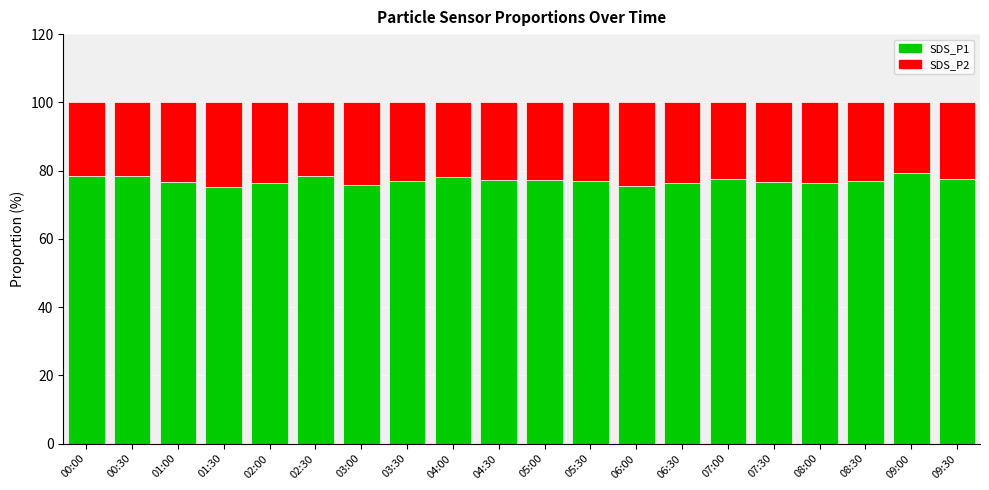

What is the value of the SDS_P1 bar at the 18th from the left?

76.9